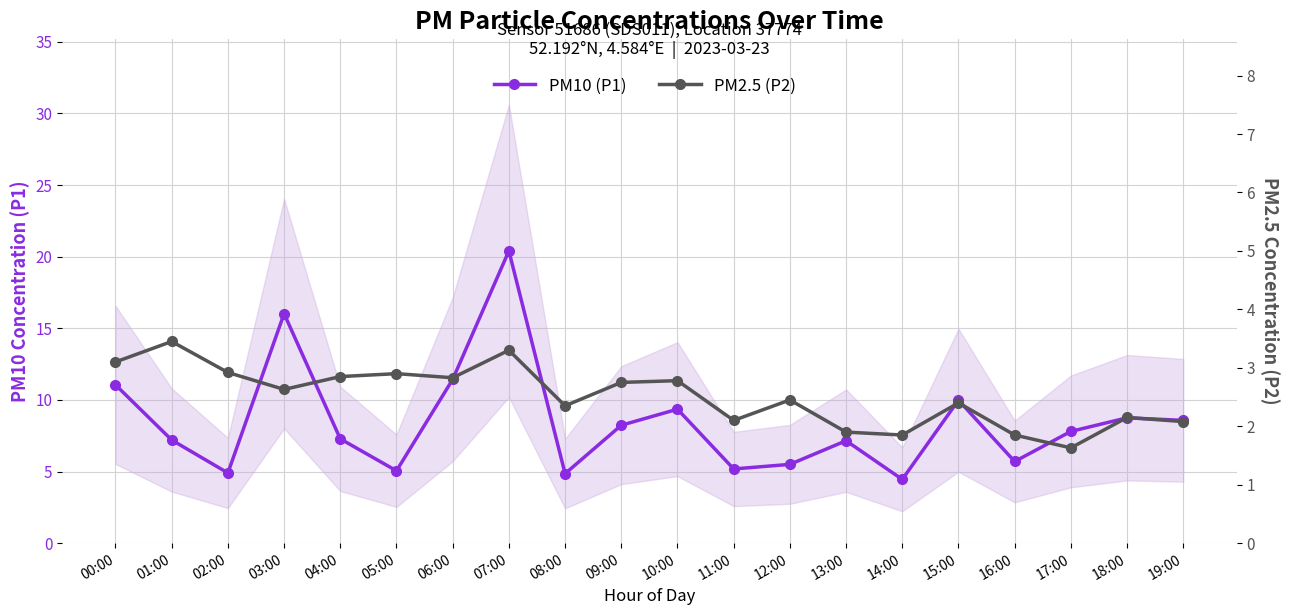

Reading left to right, what are all the values shown in this chart?

PM10 (P1): 00:00=11.1	01:00=7.2	02:00=4.9	03:00=16.0	04:00=7.3	05:00=5.0	06:00=11.4	07:00=20.4	08:00=4.8	09:00=8.2	10:00=9.3	11:00=5.2	12:00=5.5	13:00=7.2	14:00=4.5	15:00=10.0	16:00=5.7	17:00=7.8	18:00=8.8	19:00=8.6
PM2.5 (P2): 00:00=3.1	01:00=3.5	02:00=2.9	03:00=2.6	04:00=2.9	05:00=2.9	06:00=2.8	07:00=3.3	08:00=2.4	09:00=2.8	10:00=2.8	11:00=2.1	12:00=2.5	13:00=1.9	14:00=1.9	15:00=2.4	16:00=1.9	17:00=1.6	18:00=2.1	19:00=2.1